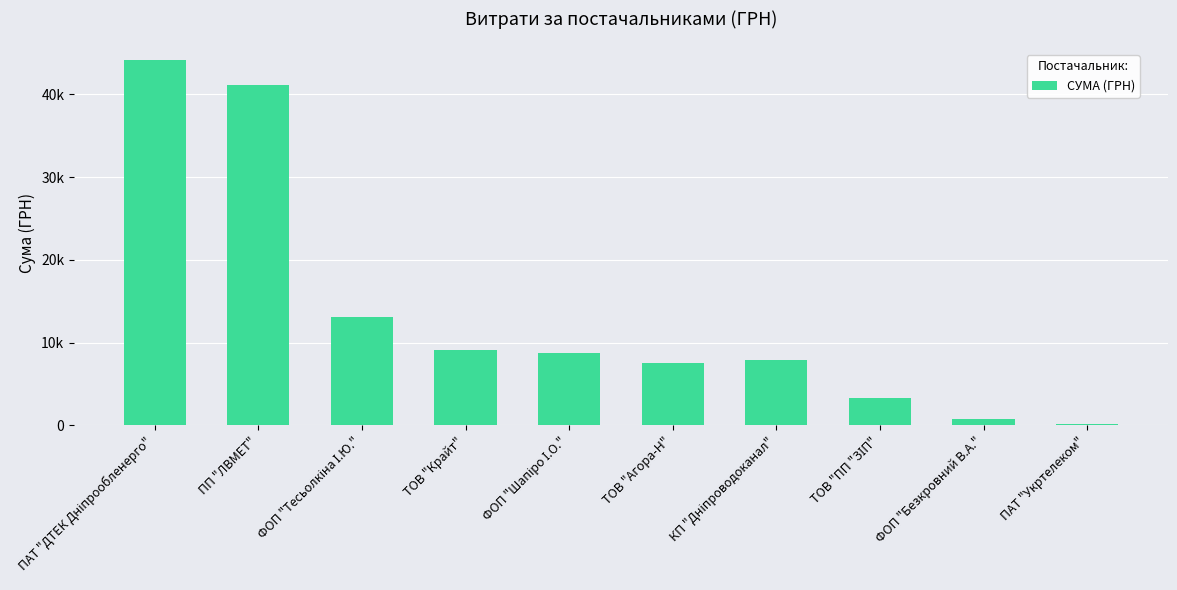

Count the number of data series in this chart.

1